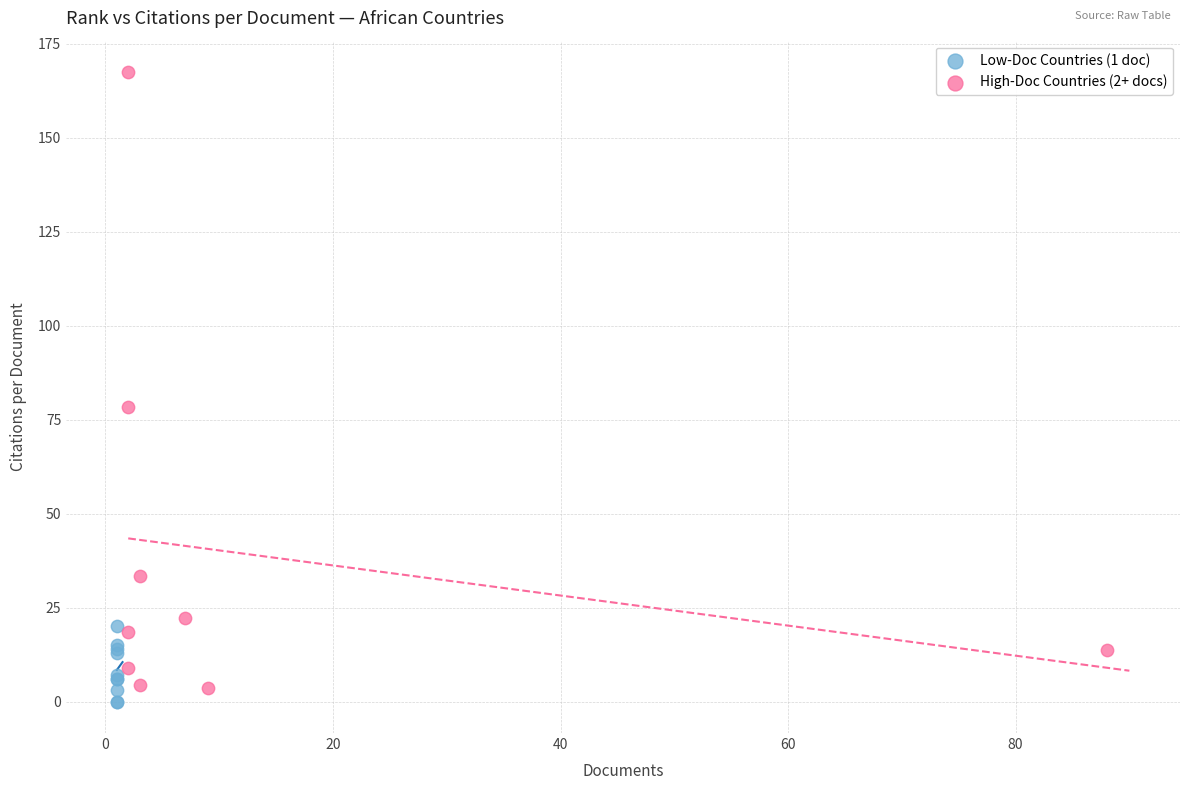

What are all the series names shown in the legend?

Low-Doc Countries (1 doc), High-Doc Countries (2+ docs)